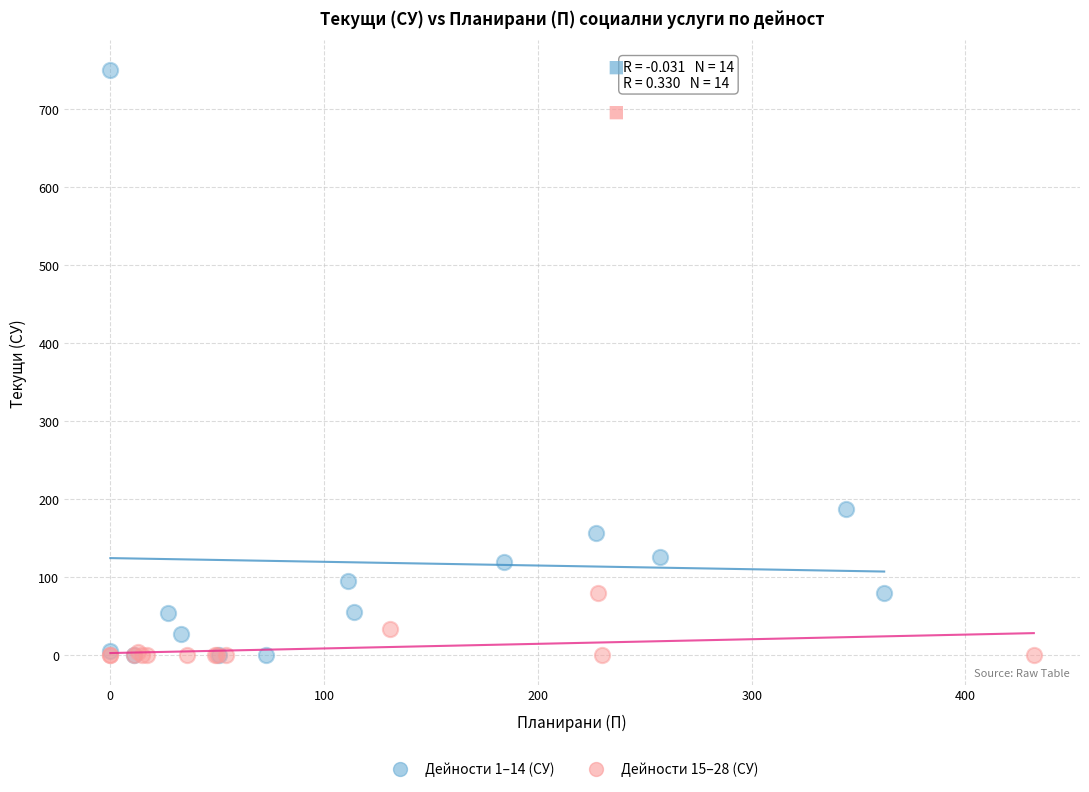

Which series has the largest Y range (max minus min)?

Дейности 1–14 (СУ)